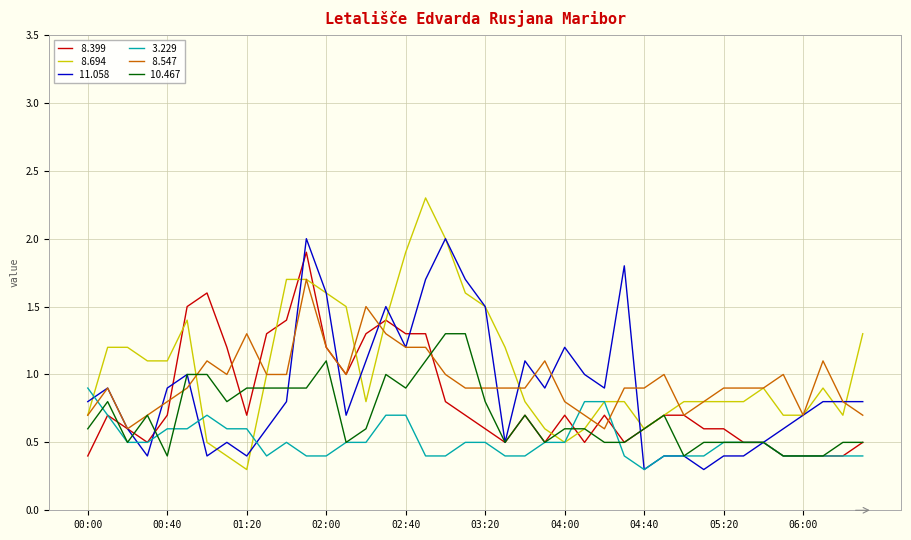

What is the maximum value shown in the chart?

2.3